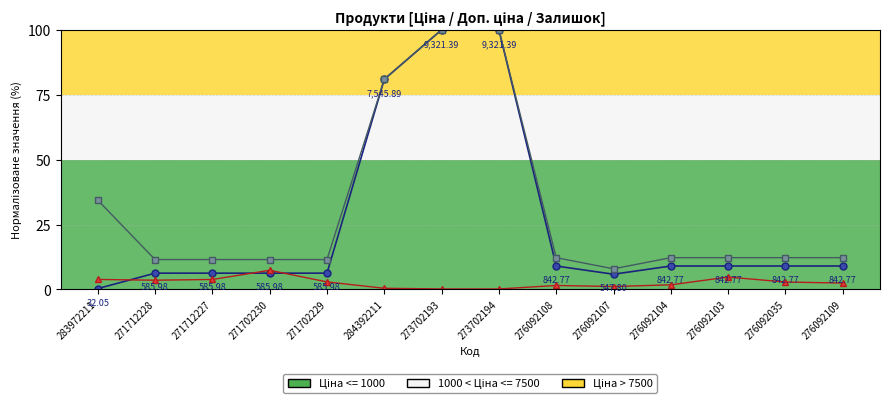

Reading left to right, extract all data points from this chart.

Ціна (лінія): 0.3	6.3	6.3	6.3	6.3	81.0	100.0	100.0	9.0	5.9	9.0	9.0	9.0	9.0
Доп. ціна (лінія): 34.4	11.5	11.5	11.5	11.5	81.0	100.0	100.0	12.3	8.0	12.3	12.3	12.3	12.3
Залишок (лінія): 3.9	3.6	3.9	7.4	2.9	0.5	0.2	0.2	1.5	1.1	1.8	4.8	2.9	2.5